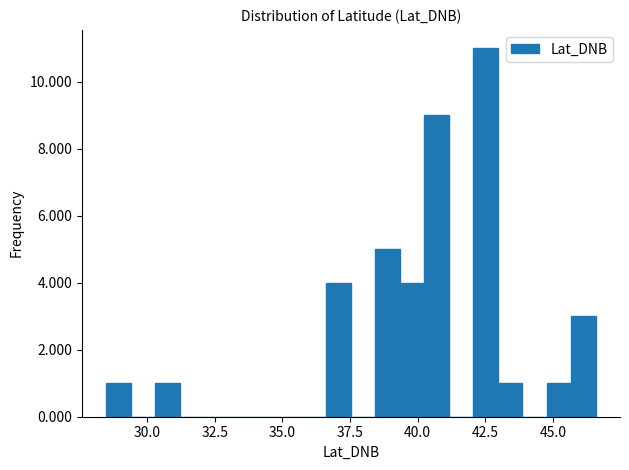

Around what value on the x-axis is the tallest bar? Give the approximate position of its centre, as read against the axis.

42.5